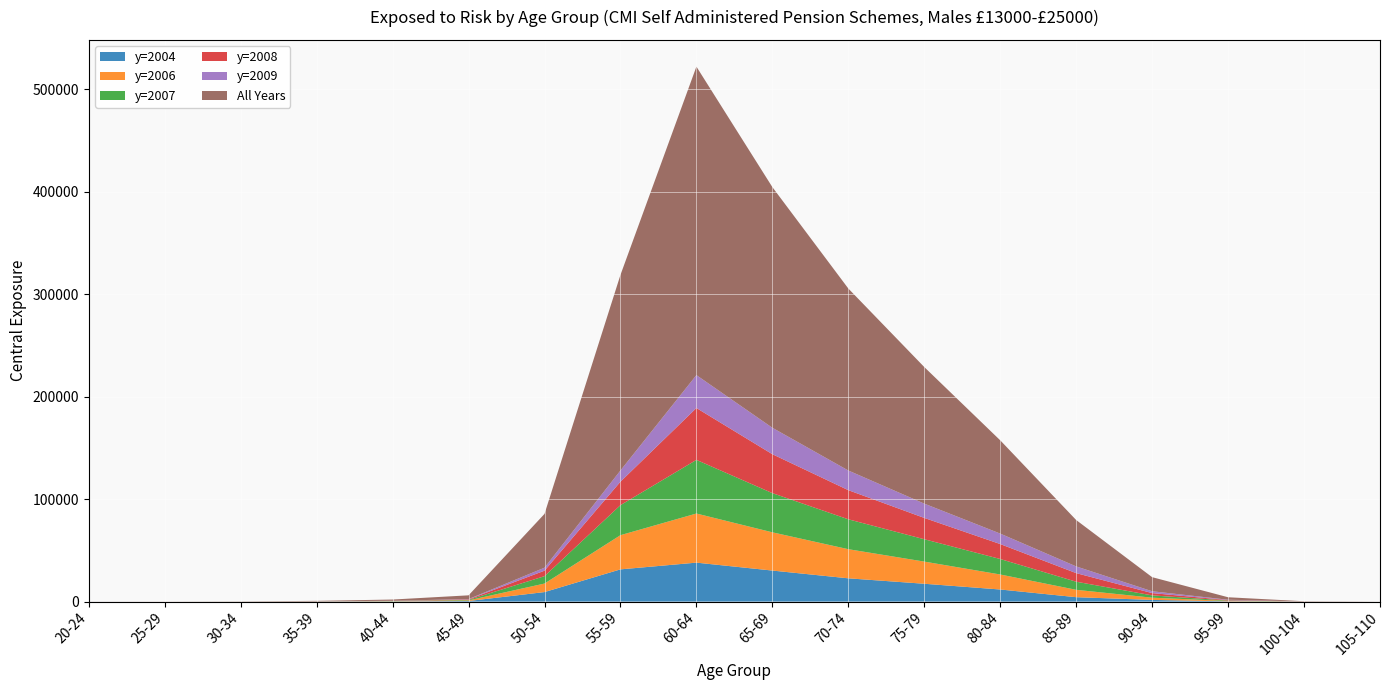

Reading left to right, transcribe all the data shown in this chart.

y=2004: 16.0	2.0	21.0	71.6	178.9	562.3	9283.0	31444.7	38018.9	30283.5	22706.4	17403.7	11797.0	4300.2	1617.7	248.2	19.6	0.0
y=2006: 3.5	17.4	20.5	72.5	191.1	599.3	8319.9	33372.0	47942.5	37333.0	28432.7	21630.2	14652.8	7184.8	2184.6	368.1	23.4	5.6
y=2007: 1.8	0.7	15.5	63.1	180.7	530.8	7191.8	29306.8	52363.8	38246.2	29176.2	21816.9	15111.9	7917.1	2241.6	401.9	33.4	4.0
y=2008: 1.0	0.2	13.2	47.8	152.8	476.7	5372.5	22904.5	50623.5	37998.4	28443.4	20815.5	14590.5	8383.6	2248.5	433.0	37.7	3.0
y=2009: 0.2	1.0	4.6	31.1	99.0	282.3	2912.3	10950.6	32119.6	25796.6	19183.5	13946.2	10220.8	6544.9	1782.7	360.0	28.0	1.9
All Years: 30.6	32.7	118.4	426.5	1198.5	3650.9	52521.4	190874.6	301095.1	234905.6	177637.3	133320.7	91041.4	45270.7	13760.7	2414.0	196.1	16.7